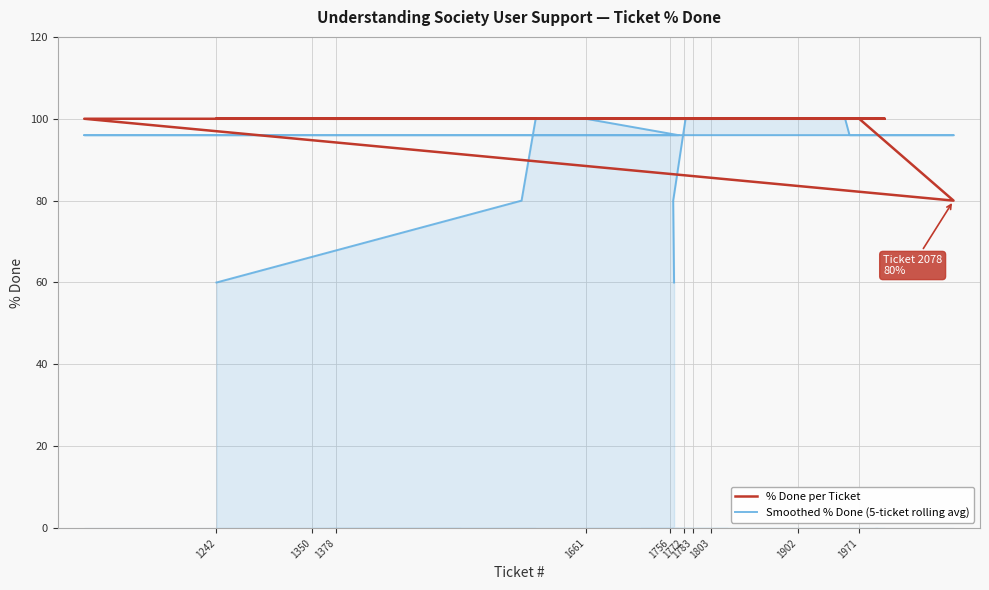

What is the sum of the % Done per Ticket values at 32 and 1803?

200